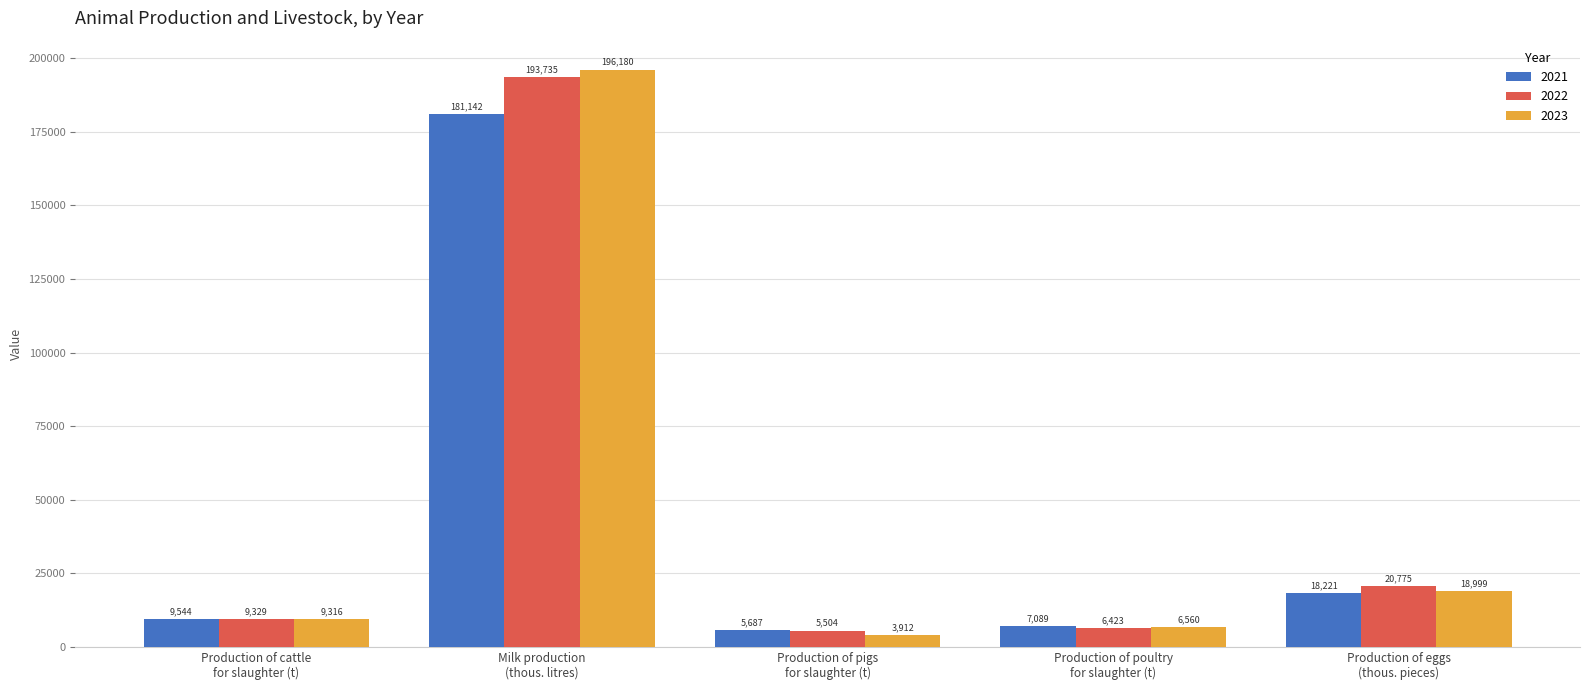

Which series has the widest spread of values?

2023